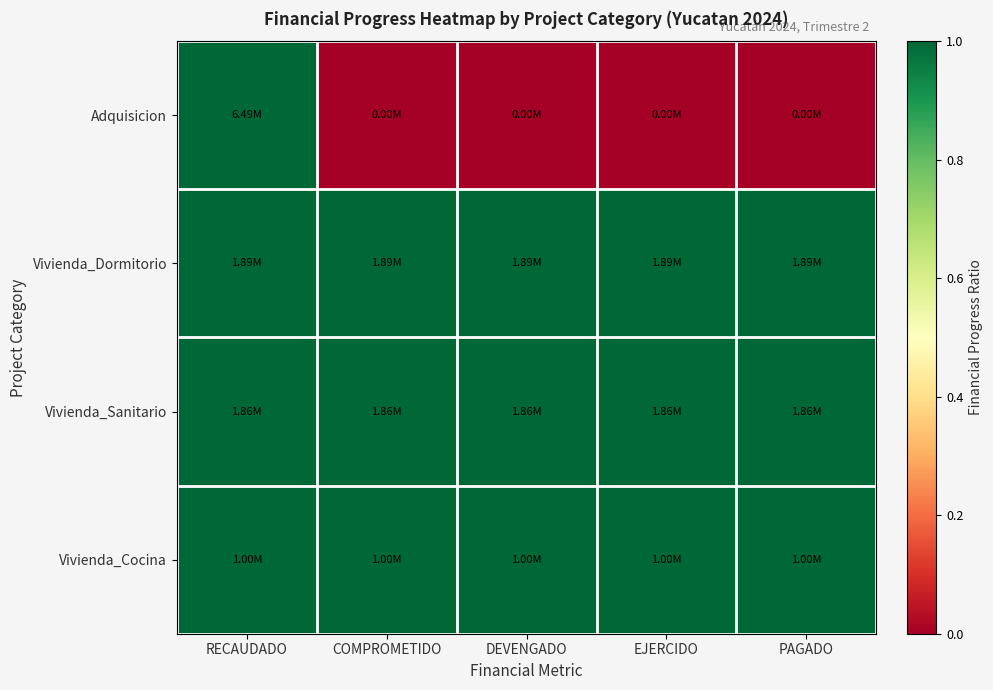

Which series has the largest total across all categories?

Vivienda_Dormitorio